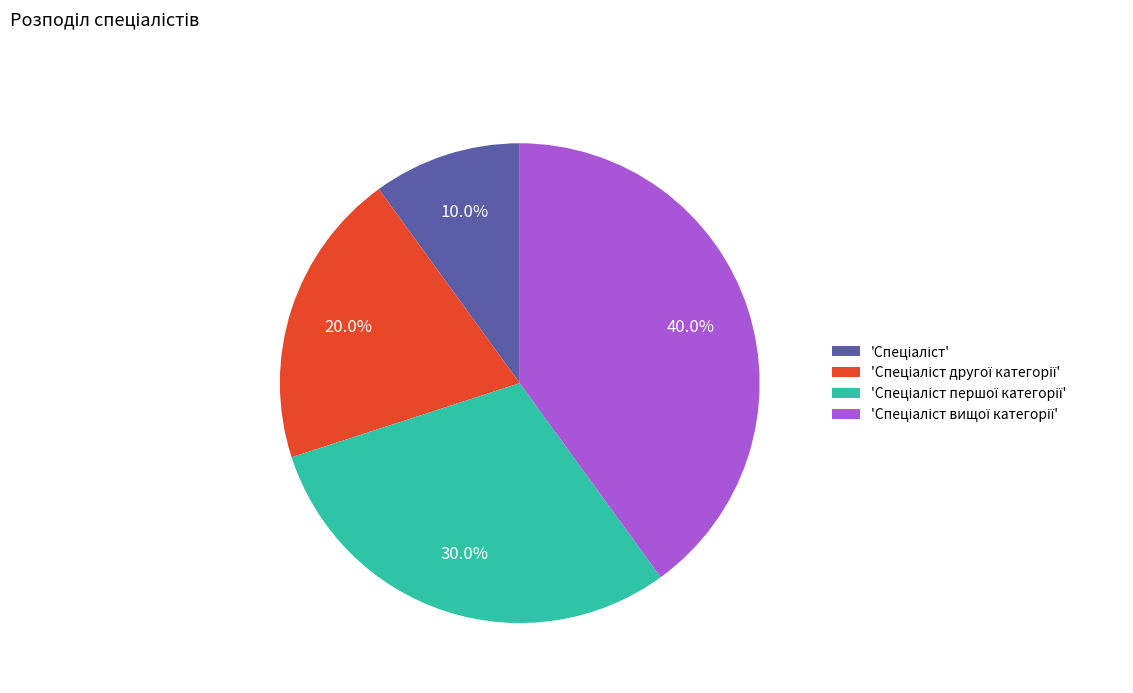

Count the number of slices in the pie.

4